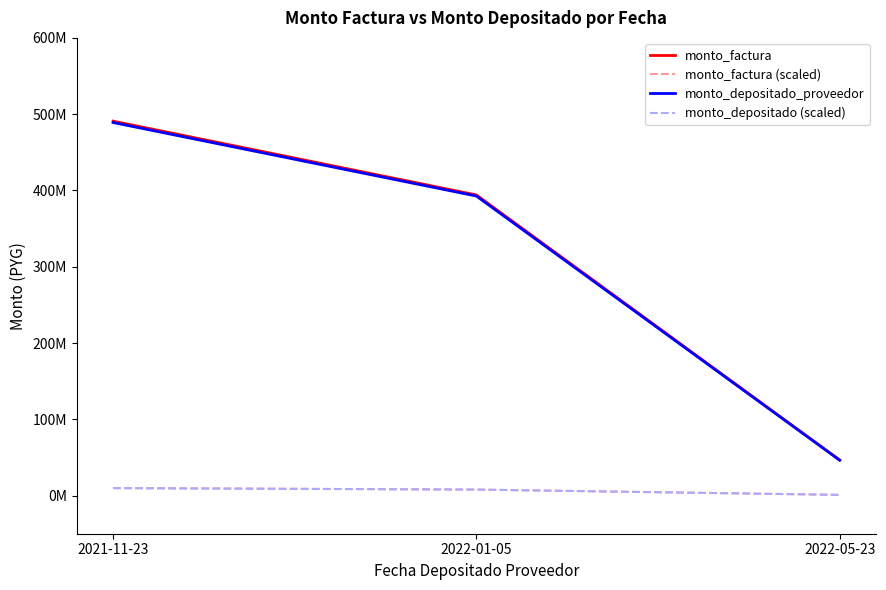

What is the label of the 3rd point from the left?

2022-05-23